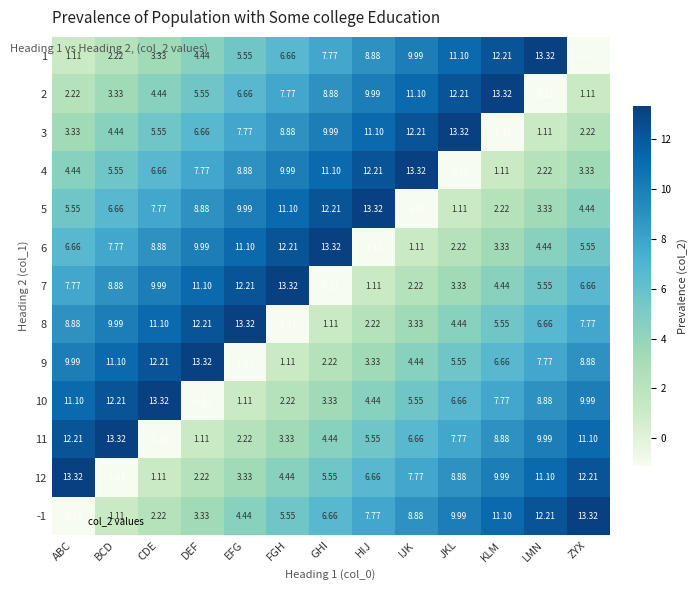

Rank the categories by 9 value from lowest to highest.

EFG, FGH, GHI, HIJ, IJK, JKL, KLM, LMN, ZYX, ABC, BCD, CDE, DEF